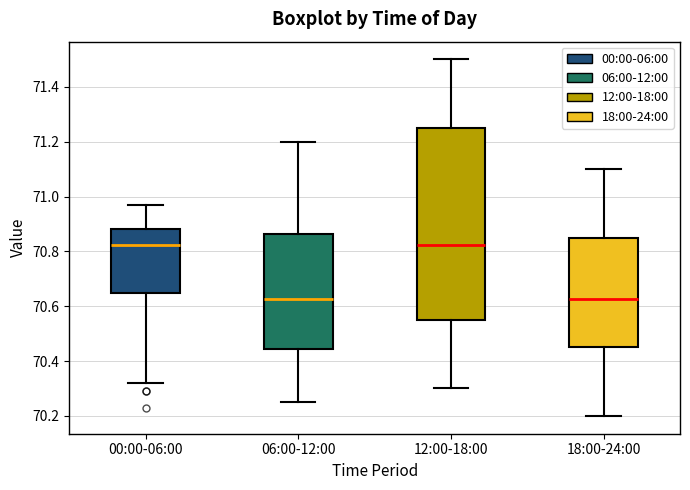

Reading left to right, transcribe this box plot: for each box, give where its median line is, the range the box spans, and where its two whiskers end, as read against the y-axis. The values are not printed on the chart, so give them approximately, as read against the axis.

00:00-06:00: median 70.82, box 70.64 to 70.88, whiskers 70.32 to 70.98
06:00-12:00: median 70.62, box 70.44 to 70.86, whiskers 70.26 to 71.20
12:00-18:00: median 70.82, box 70.56 to 71.26, whiskers 70.30 to 71.50
18:00-24:00: median 70.62, box 70.46 to 70.86, whiskers 70.20 to 71.10